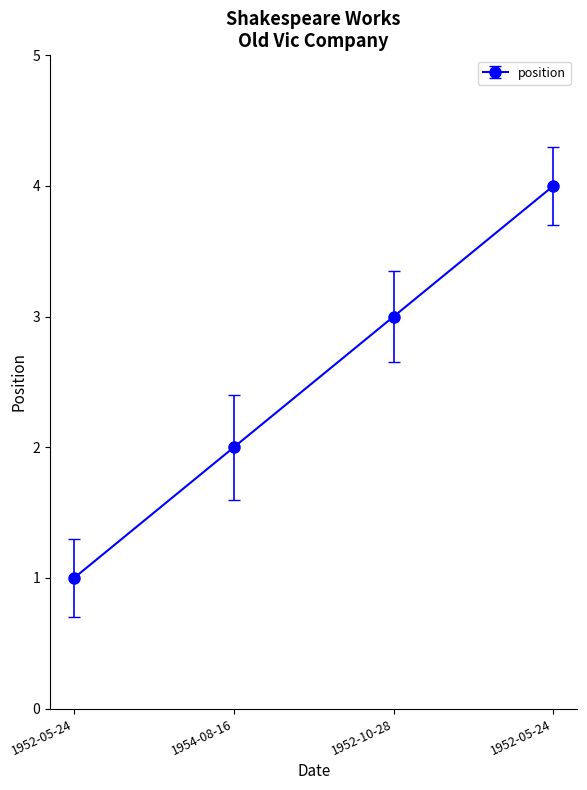

Count the number of data series in this chart.

1